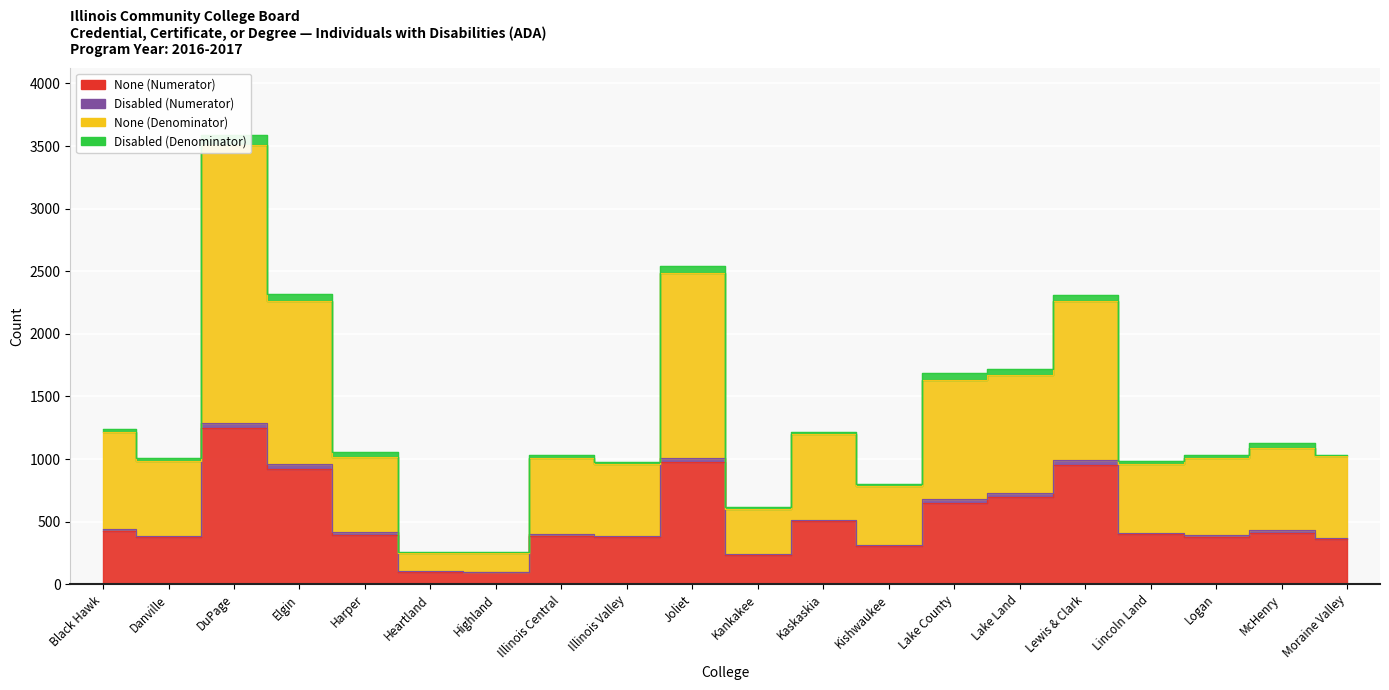

At which category does None (Numerator) reach its first local valley?

Danville